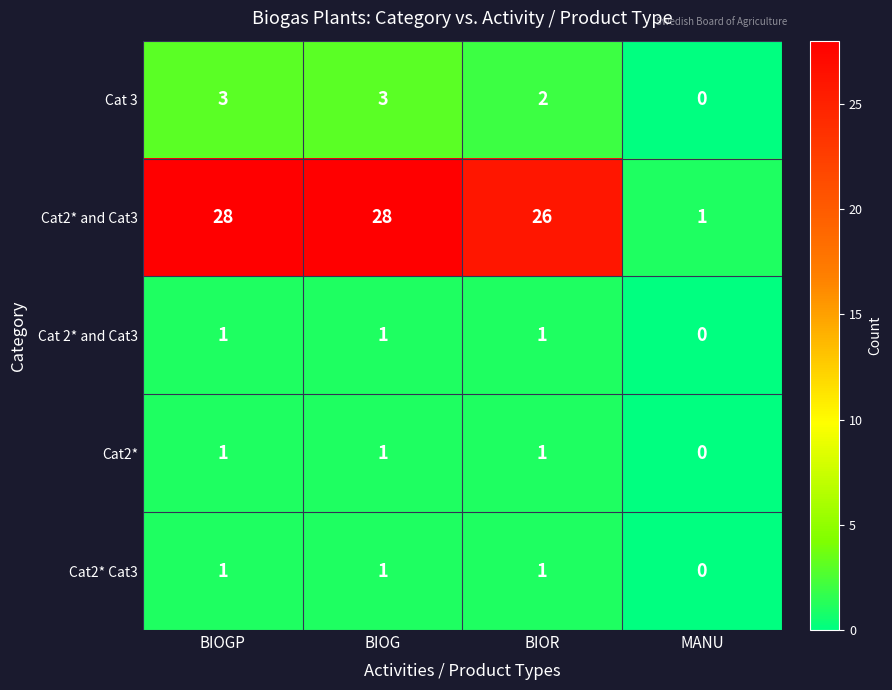

At which category does the chart reach its minimum across all series?

MANU